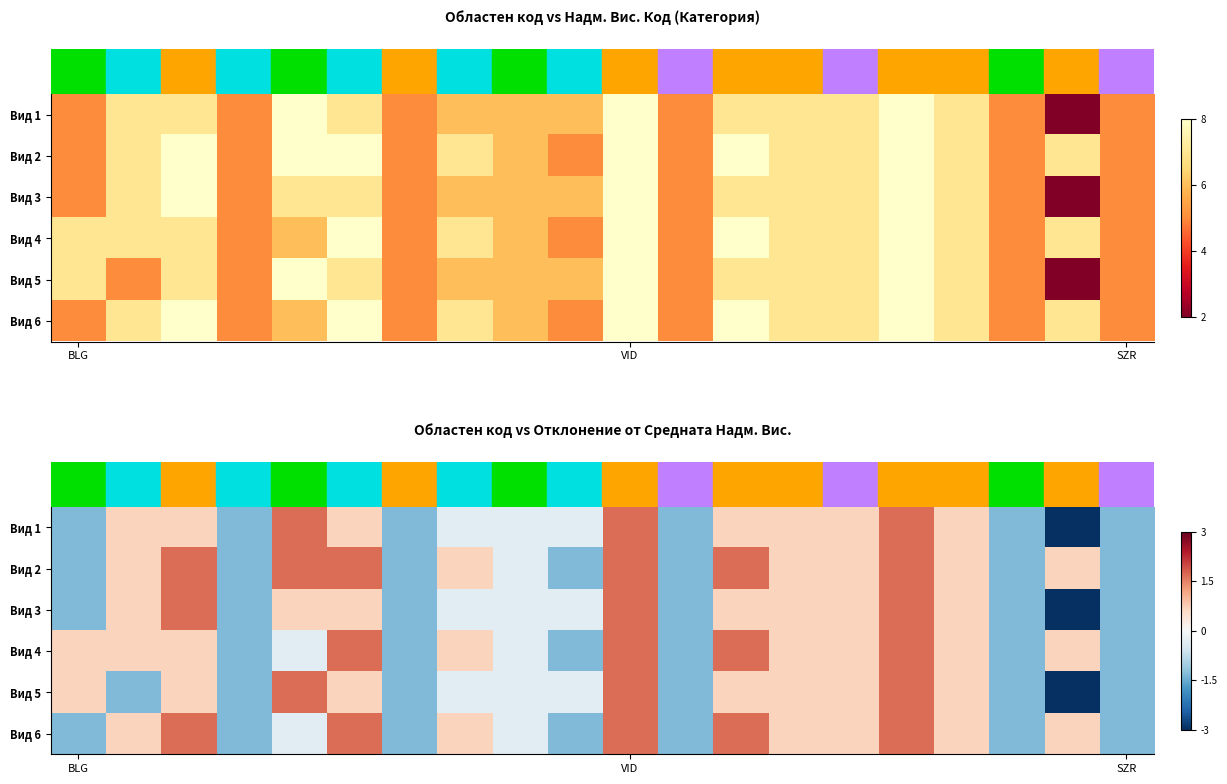

How many values in row_0 are below zero?

10